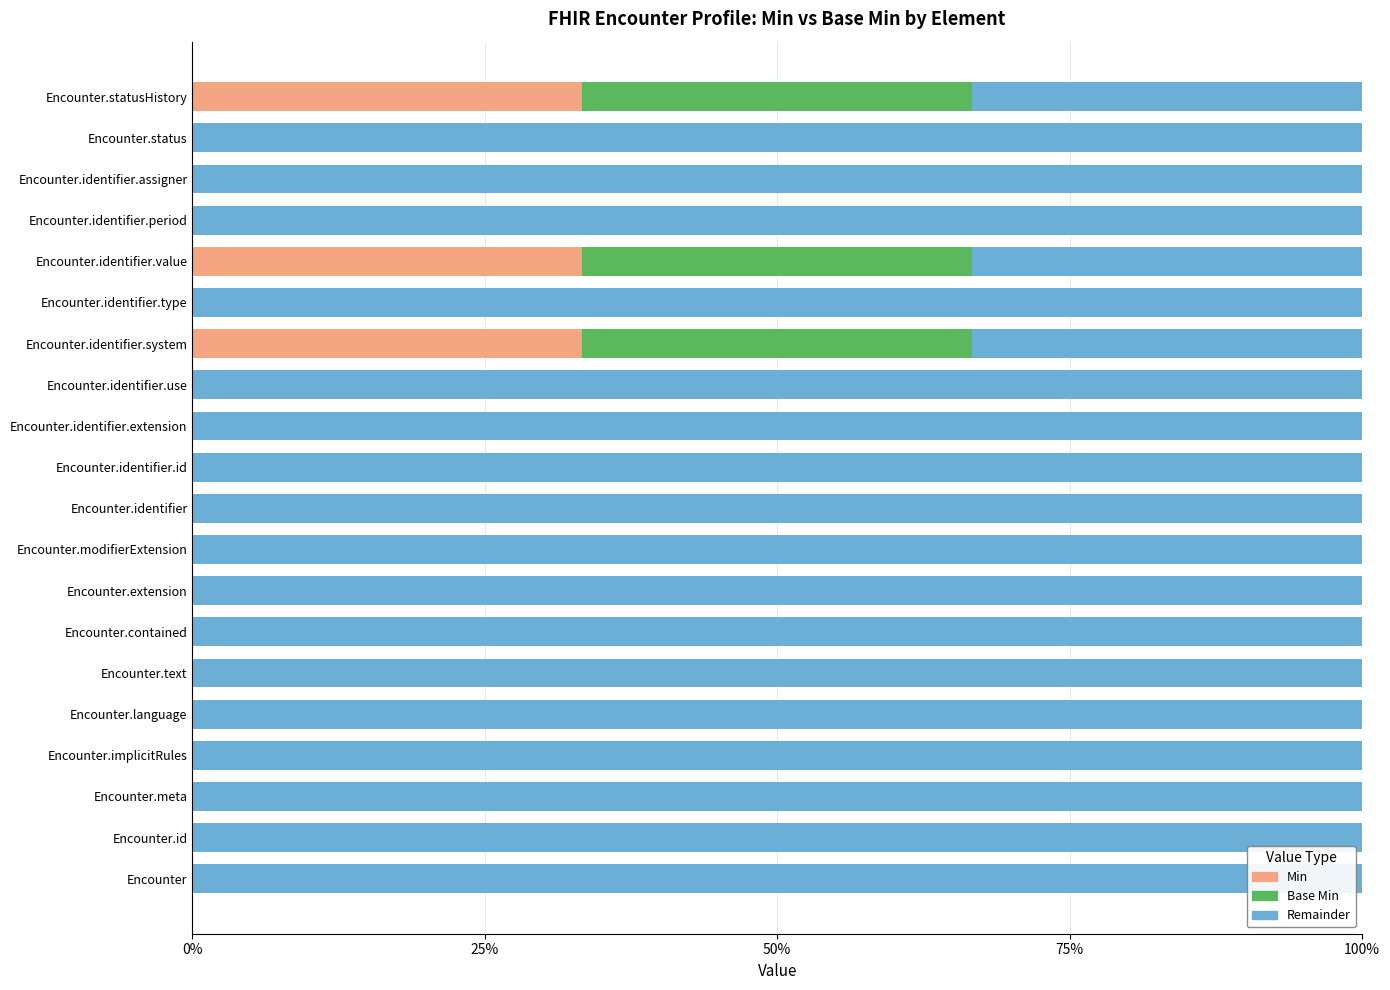

What is the total value across all series at Encounter.status?

100.0